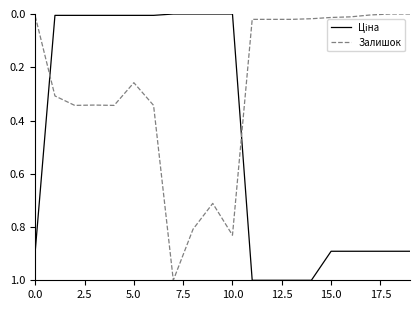

What is the maximum value shown in the chart?

1.0